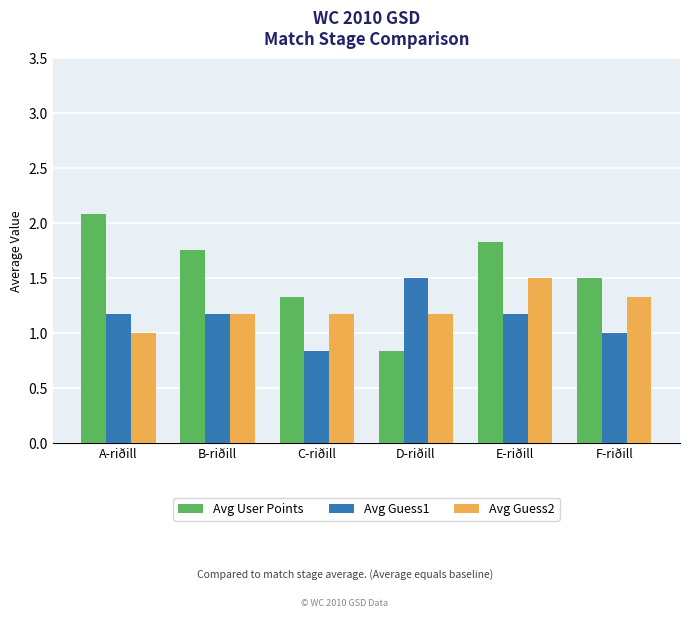

What value does the Avg Guess2 series have at C-riðill?

1.2